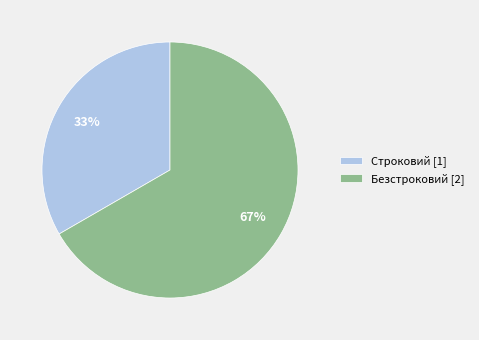

Rank the categories by value from lowest to highest.

Строковий, Безстроковий